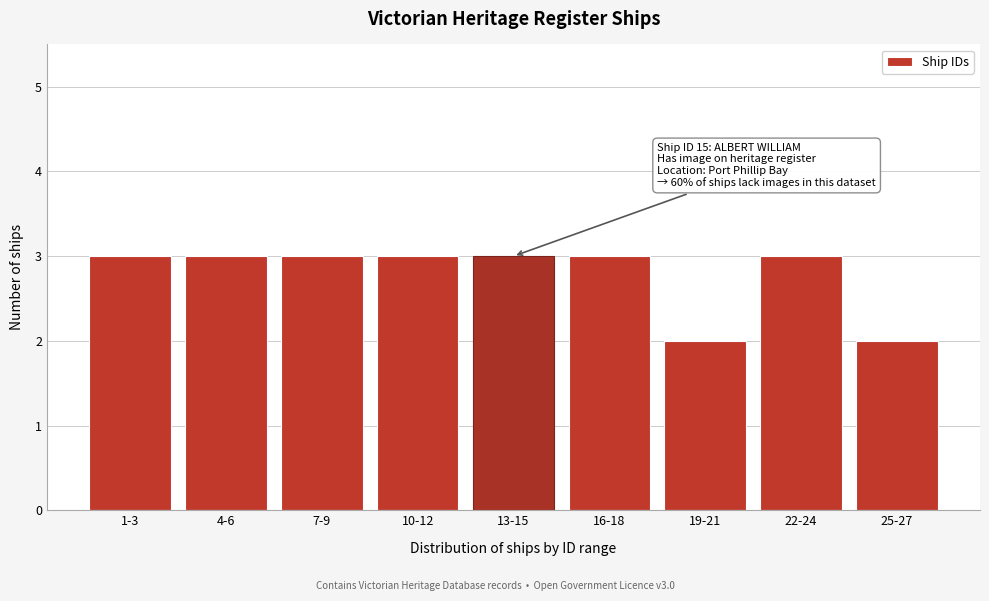

Reading left to right, what are all the values shown in this chart?

1-3=3	4-6=3	7-9=3	10-12=3	13-15=3	16-18=3	19-21=2	22-24=3	25-27=2